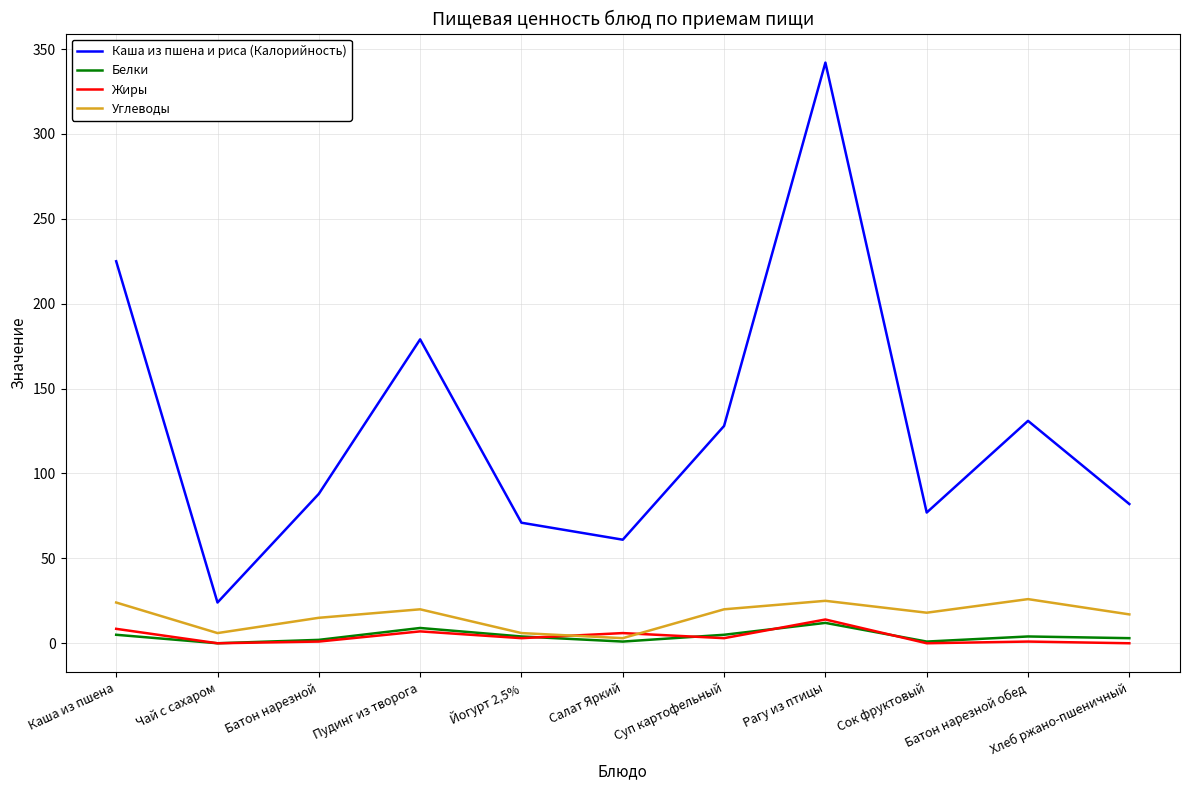

Which series has the widest spread of values?

Каша из пшена и риса (Калорийность)